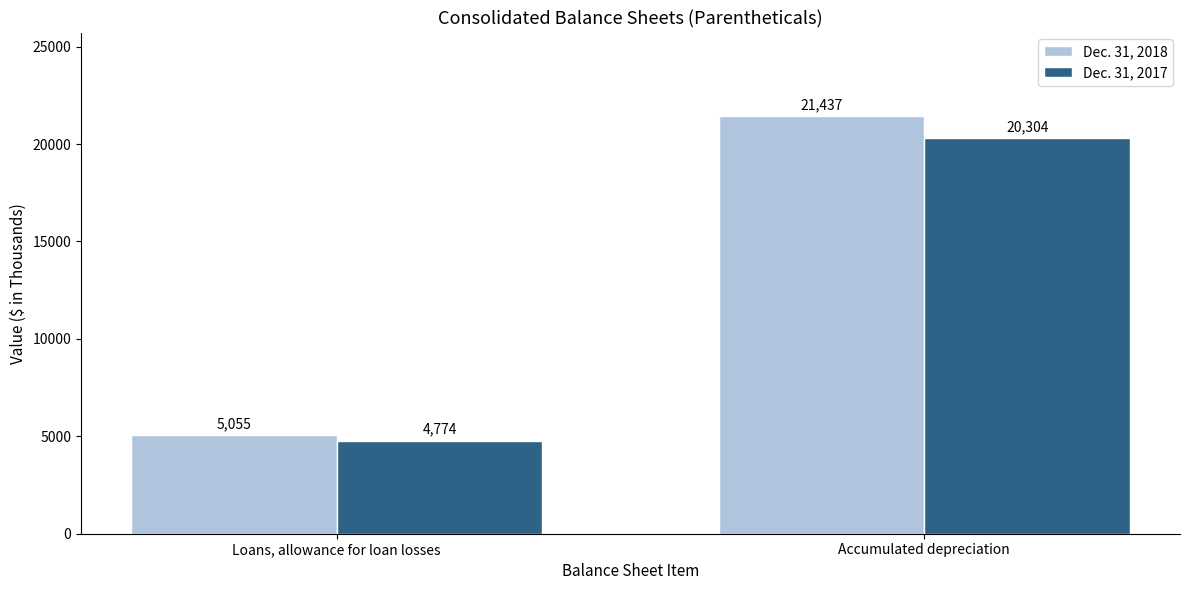

Which series has the largest range (max minus min)?

Dec. 31, 2018